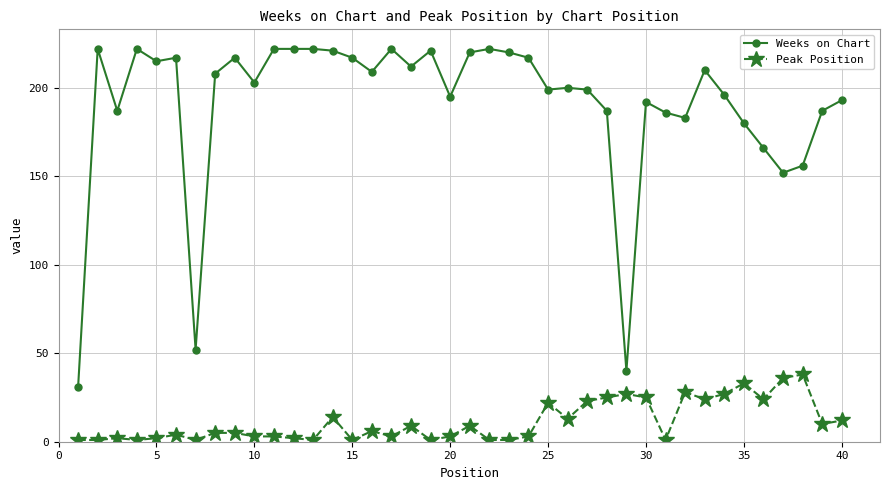

What are all the series names shown in the legend?

Weeks on Chart, Peak Position